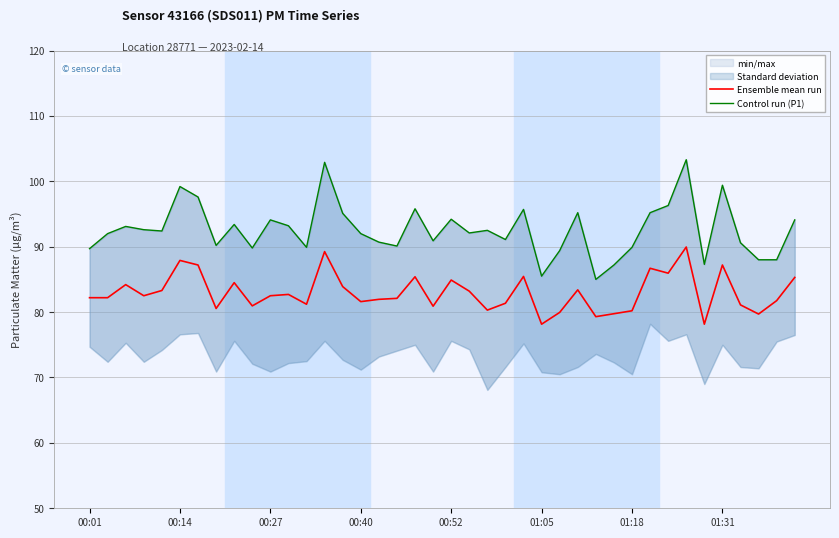

The Control run (P1) series shows 170.6 at 18. True or false?

False